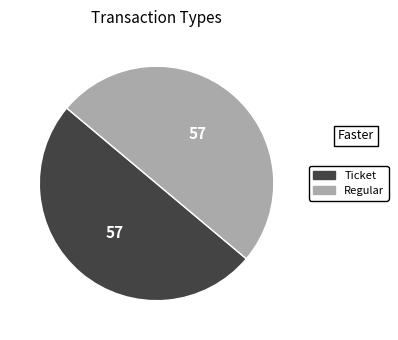

Approximately how many times larger is the value at Regular compared to Ticket?

1.0